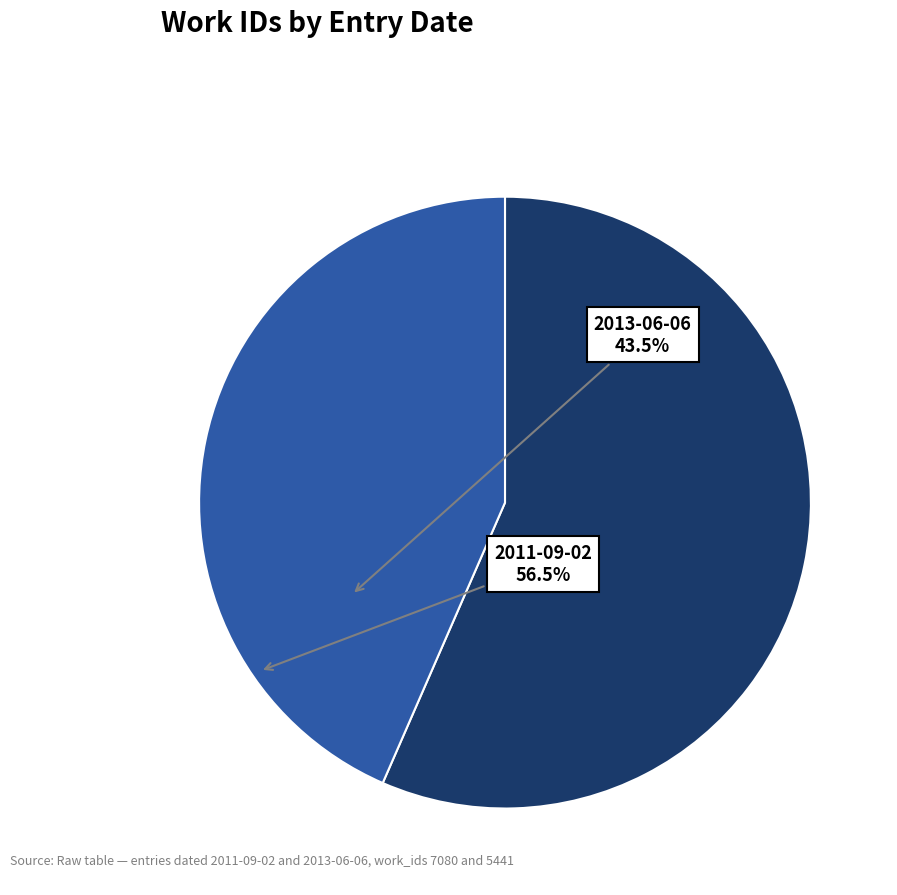

Is there any slice that represents more than half of the pie?

Yes